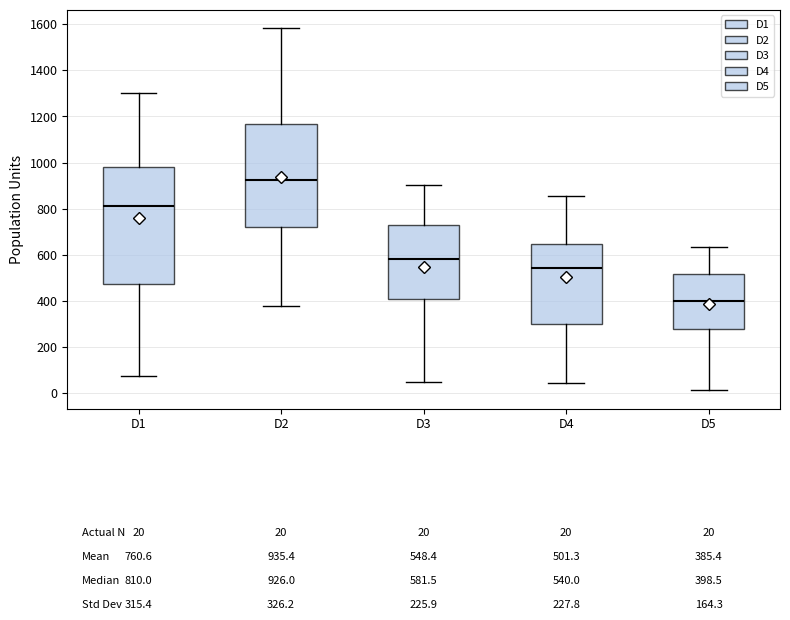

Which box's median line is the highest?

D2